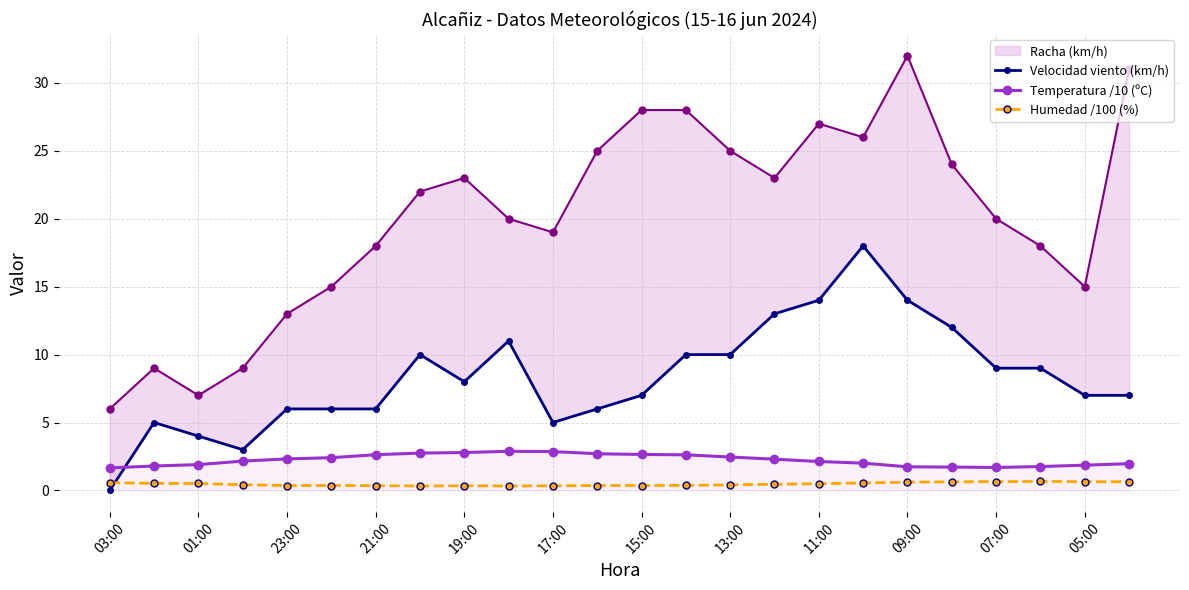

What is the sum of all Velocidad viento (km/h) values?

200.0